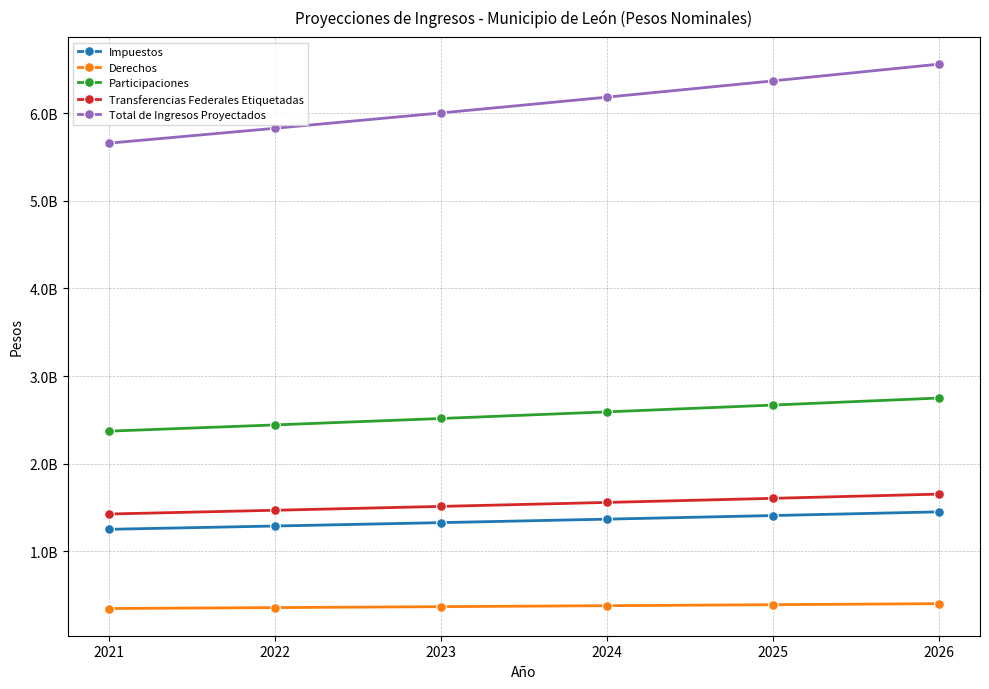

The value of Derechos at 2021 is 146432318. True or false?

False